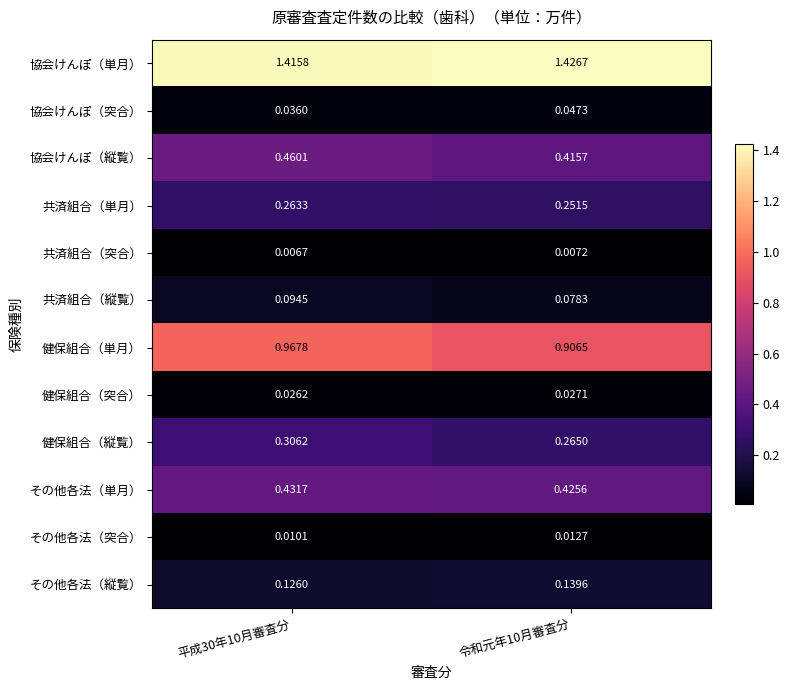

Which series has the largest range (max minus min)?

健保組合（単月）